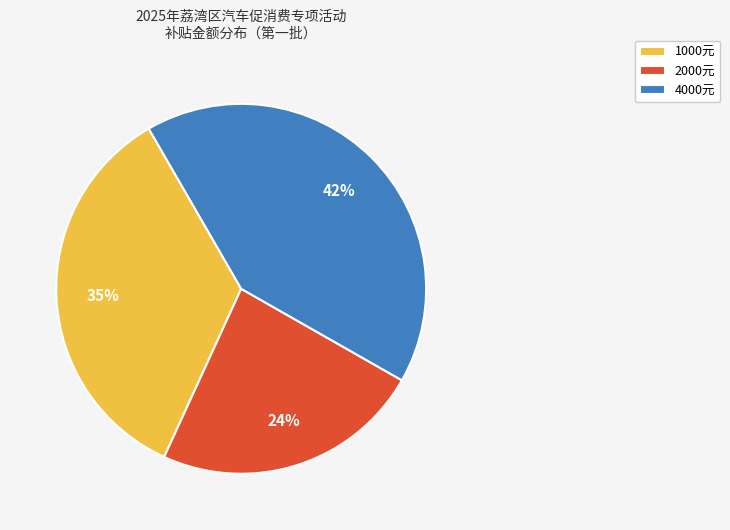

How many slices are in this pie chart?

3